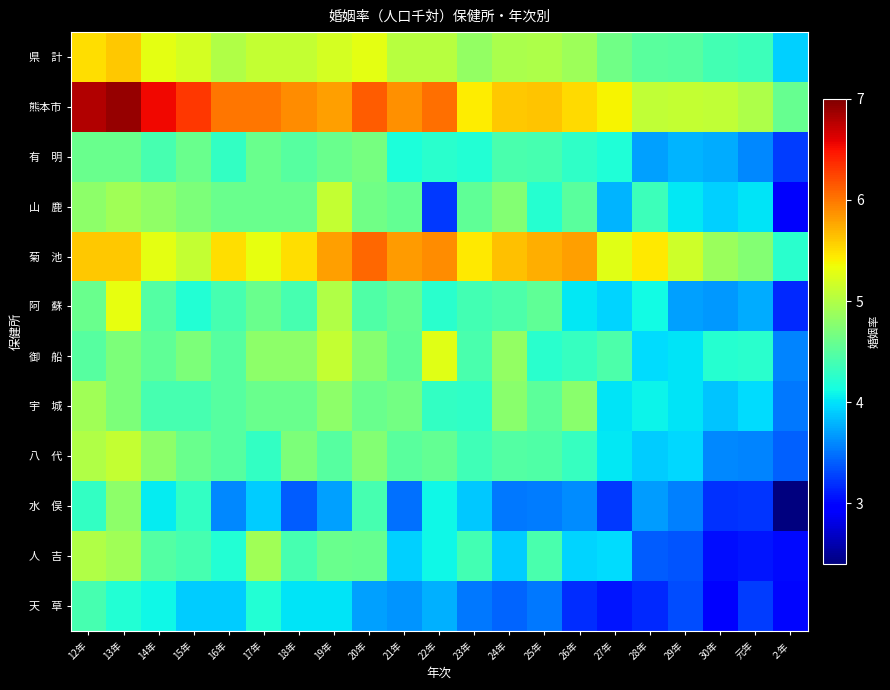

Rank the series at 23年 from lowest to highest value.

天 草, 水 俣, 有 明, 宇 城, 八 代, 阿 蘇, 人 吉, 御 船, 山 鹿, 県 計, 熊本市, 菊 池